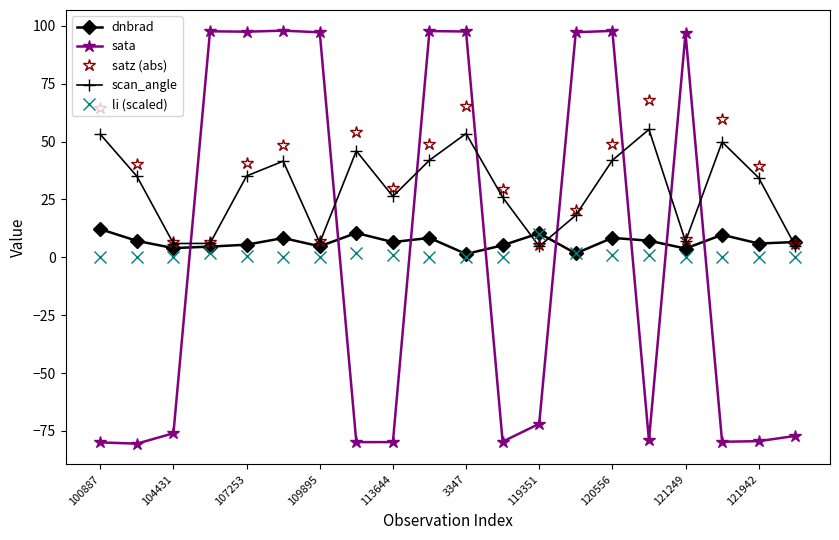

Which series has the widest spread of values?

sata